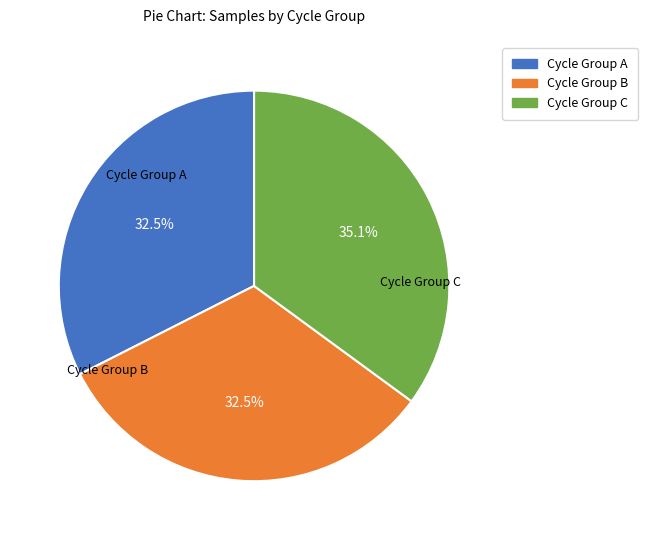

Does Cycle Group B represent more than half of the total?

No